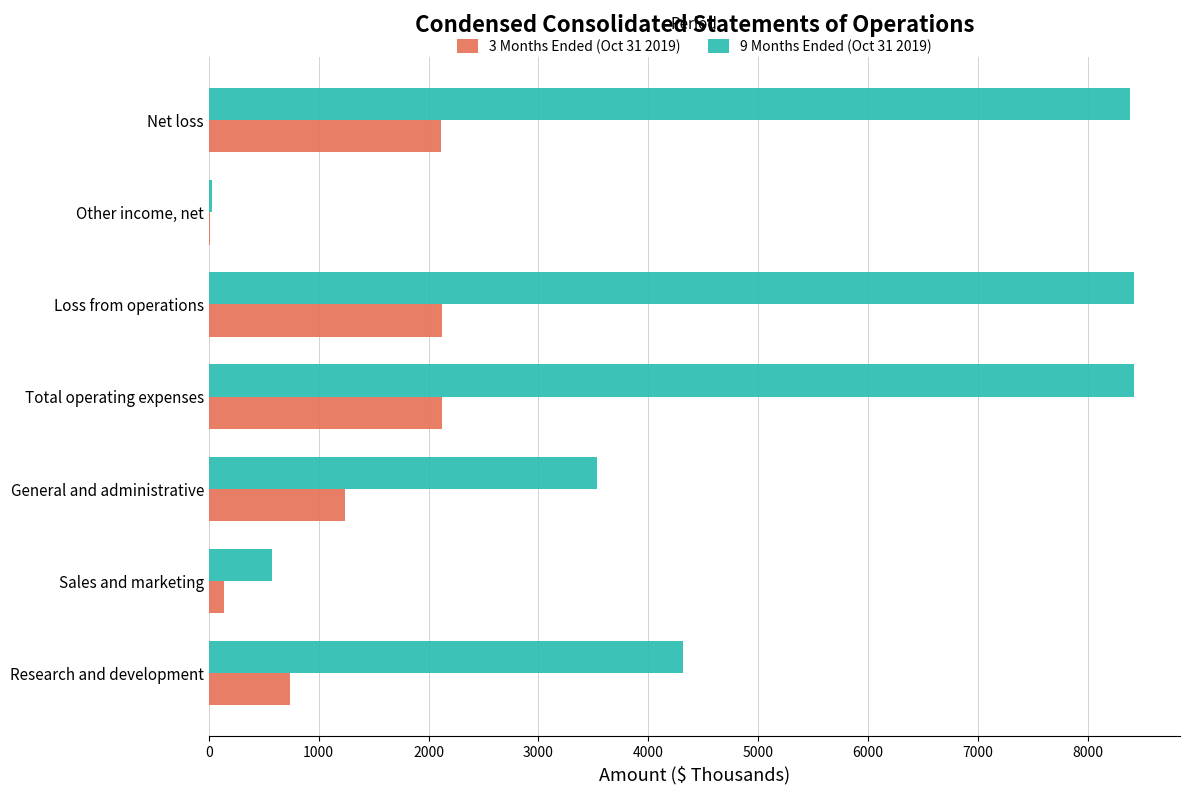

Is it true that 9 Months Ended (Oct 31 2019) equals 6133 at General and administrative?

False